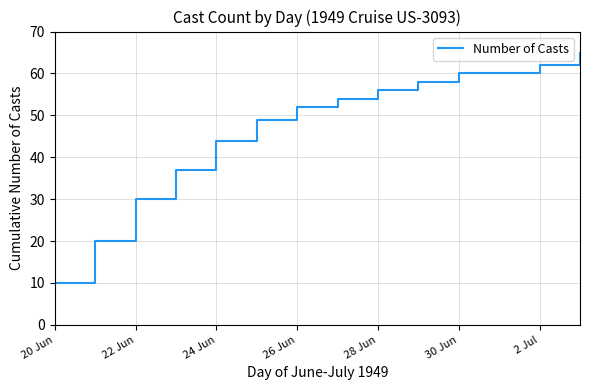

What is the greatest value displayed?

65